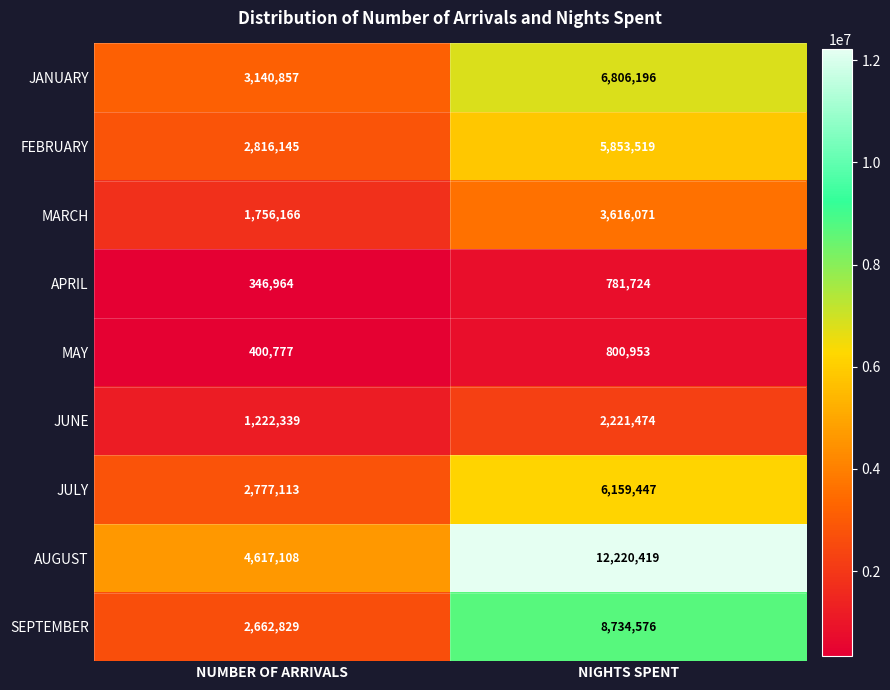

What value does the JUNE series have at NUMBER OF ARRIVALS?

1222339